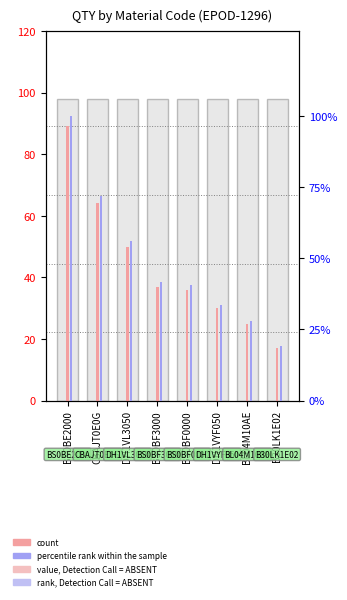

What is the maximum value for count?

89.0